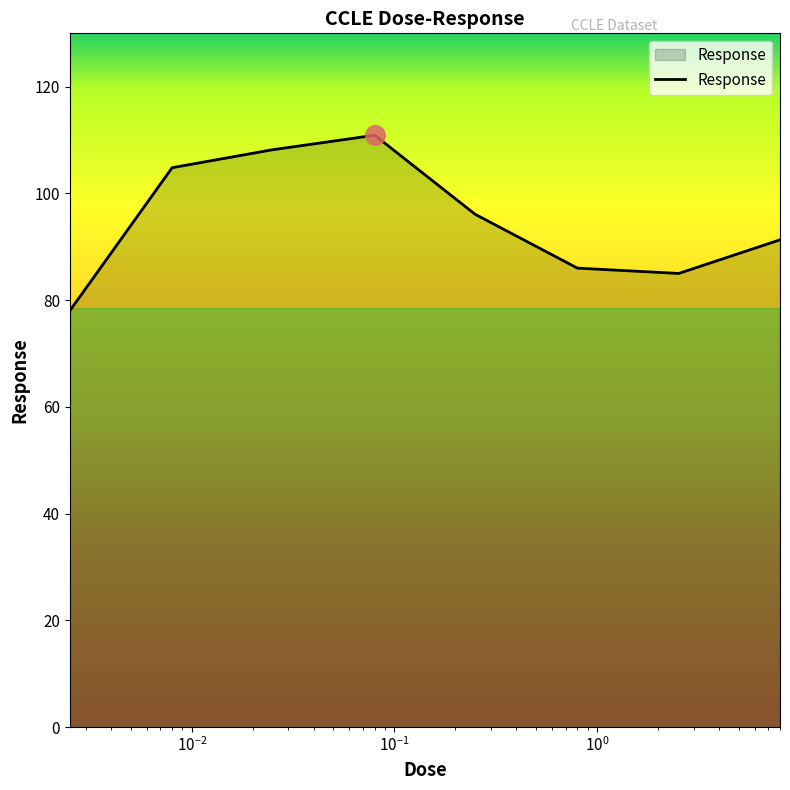

True or false: there are more than 2 points higher than both neighbors.

False